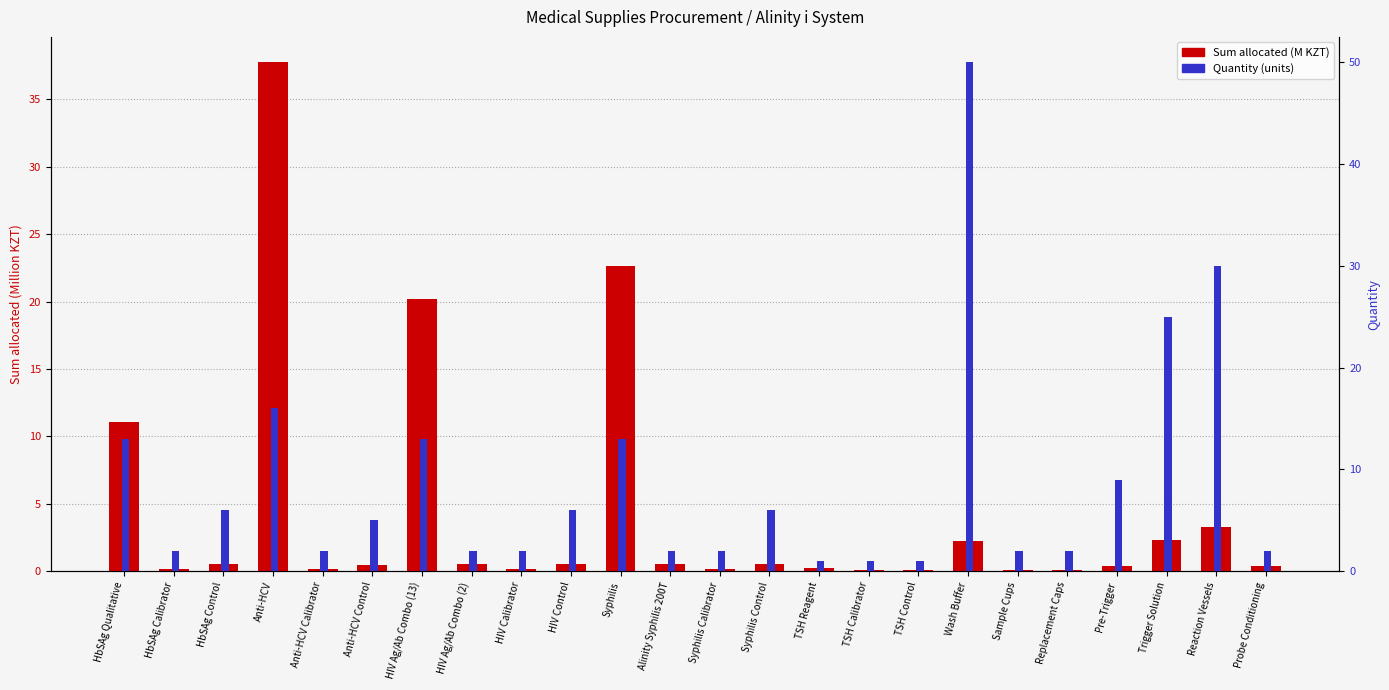

What are all the series names shown in the legend?

Sum allocated (M KZT), Quantity (units)